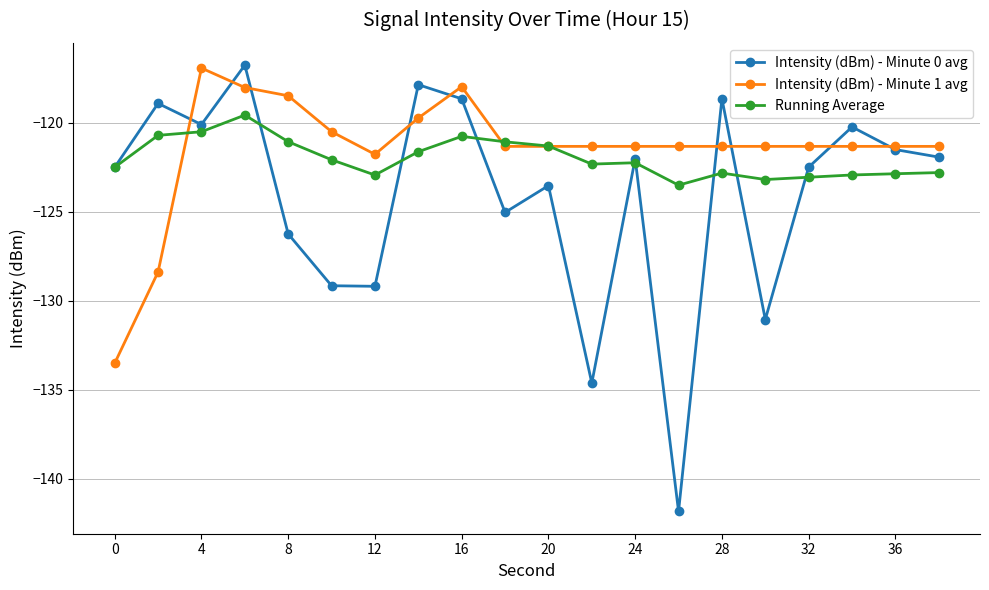

What is the value of the Running Average point at the 1st from the left?

-122.5